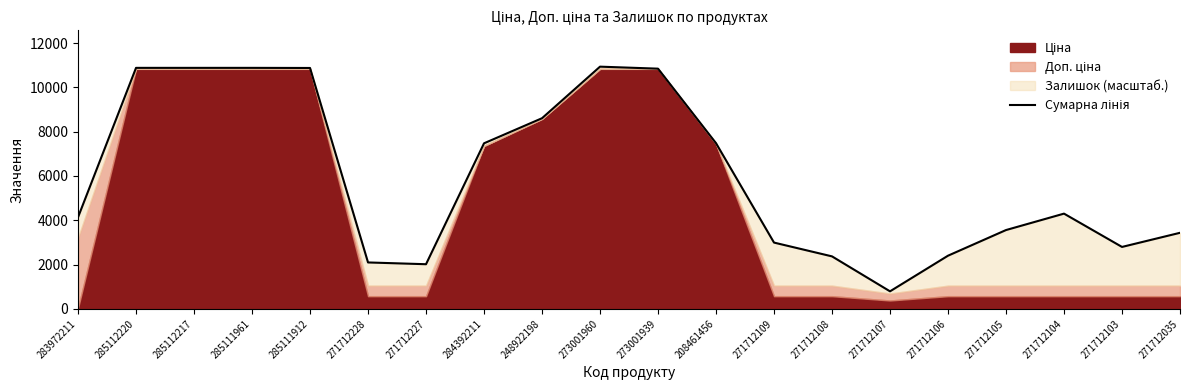

What is the label of the 10th point from the right?

273001939